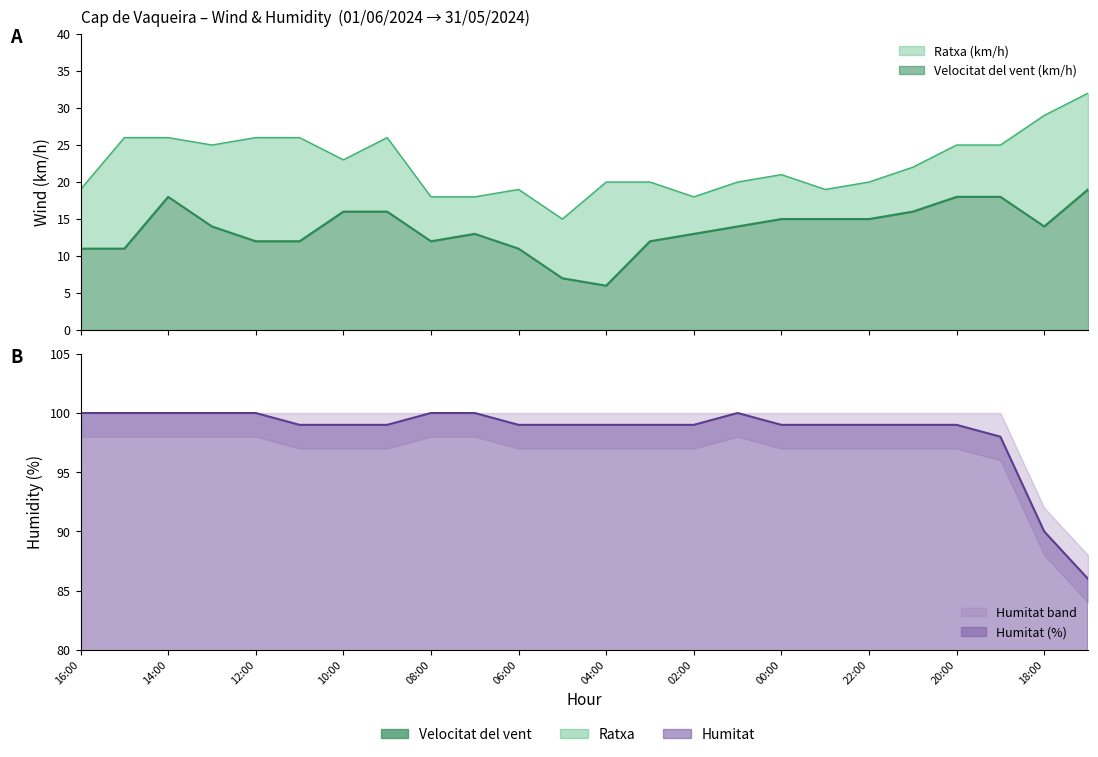

Reading right to left, extract all data points from this chart.

Velocitat del vent (km/h): 17:00=19	18:00=14	19:00=18	20:00=18	21:00=16	22:00=15	23:00=15	00:00=15	01:00=14	02:00=13	03:00=12	04:00=6	05:00=7	06:00=11	07:00=13	08:00=12	09:00=16	10:00=16	11:00=12	12:00=12	13:00=14	14:00=18	15:00=11	16:00=11
Ratxa (km/h): 17:00=32	18:00=29	19:00=25	20:00=25	21:00=22	22:00=20	23:00=19	00:00=21	01:00=20	02:00=18	03:00=20	04:00=20	05:00=15	06:00=19	07:00=18	08:00=18	09:00=26	10:00=23	11:00=26	12:00=26	13:00=25	14:00=26	15:00=26	16:00=19
Humitat (%): 17:00=86	18:00=90	19:00=98	20:00=99	21:00=99	22:00=99	23:00=99	00:00=99	01:00=100	02:00=99	03:00=99	04:00=99	05:00=99	06:00=99	07:00=100	08:00=100	09:00=99	10:00=99	11:00=99	12:00=100	13:00=100	14:00=100	15:00=100	16:00=100